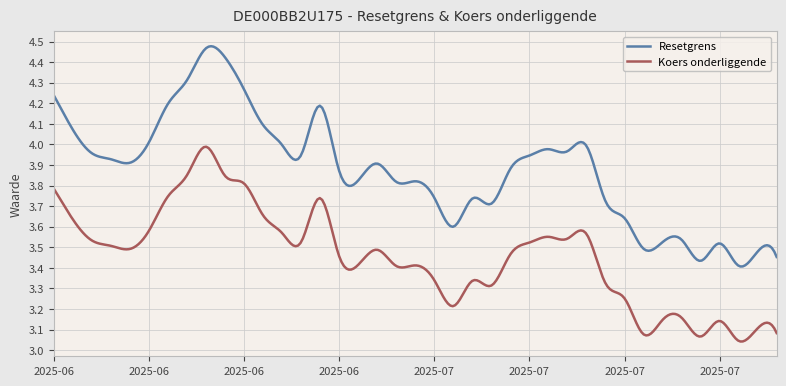

Is this an area chart (filled region under the line)?

No